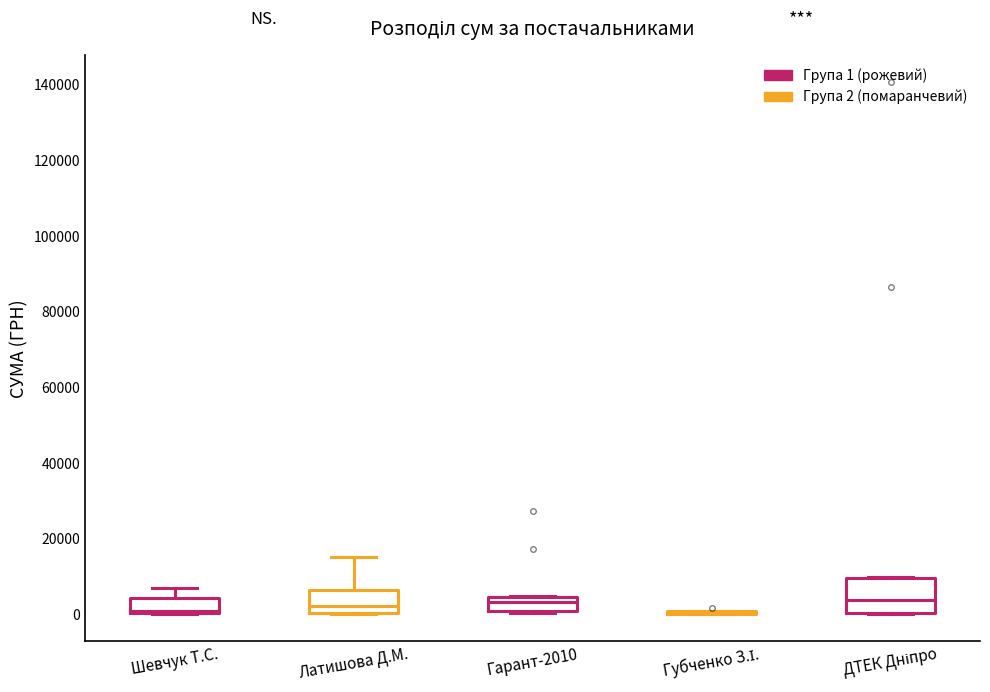

Where is the upper edge of the box for Шевчук Т.С. on the y-axis? The values are not printed on the chart, so give them approximately, as read against the axis.

4000